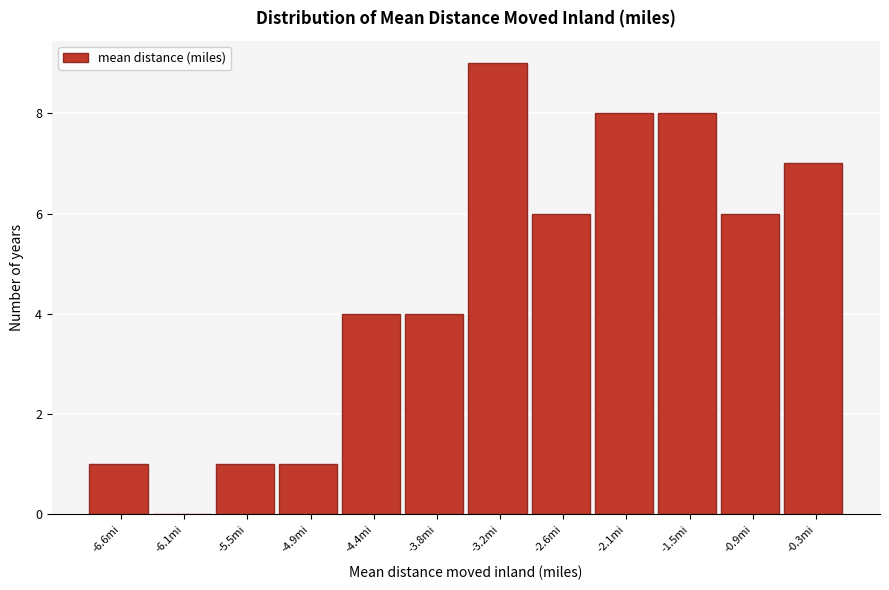

Reading left to right, what are all the values shown in this chart?

-6.6mi=1	-6.1mi=0	-5.5mi=1	-4.9mi=1	-4.4mi=4	-3.8mi=4	-3.2mi=9	-2.6mi=6	-2.1mi=8	-1.5mi=8	-0.9mi=6	-0.3mi=7